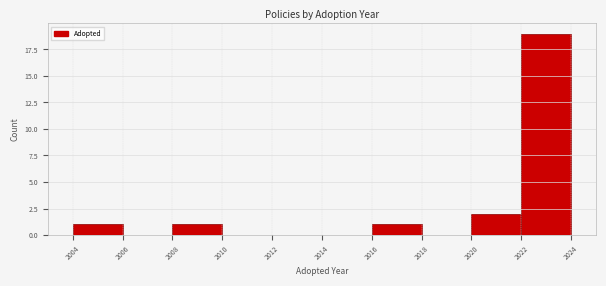

What is the height of the bar covering 2004 to 2006 on the x-axis? The values are not printed on the chart, so give them approximately, as read against the axis.

1